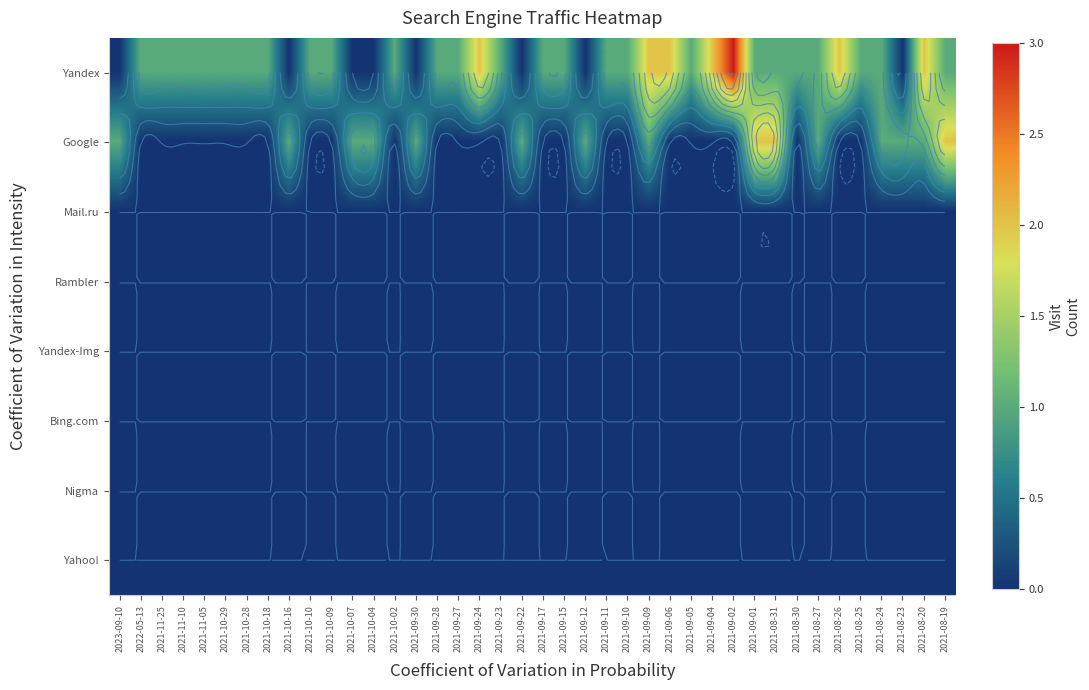

The Mail.ru series shows 0 at 2021-09-09. True or false?

True